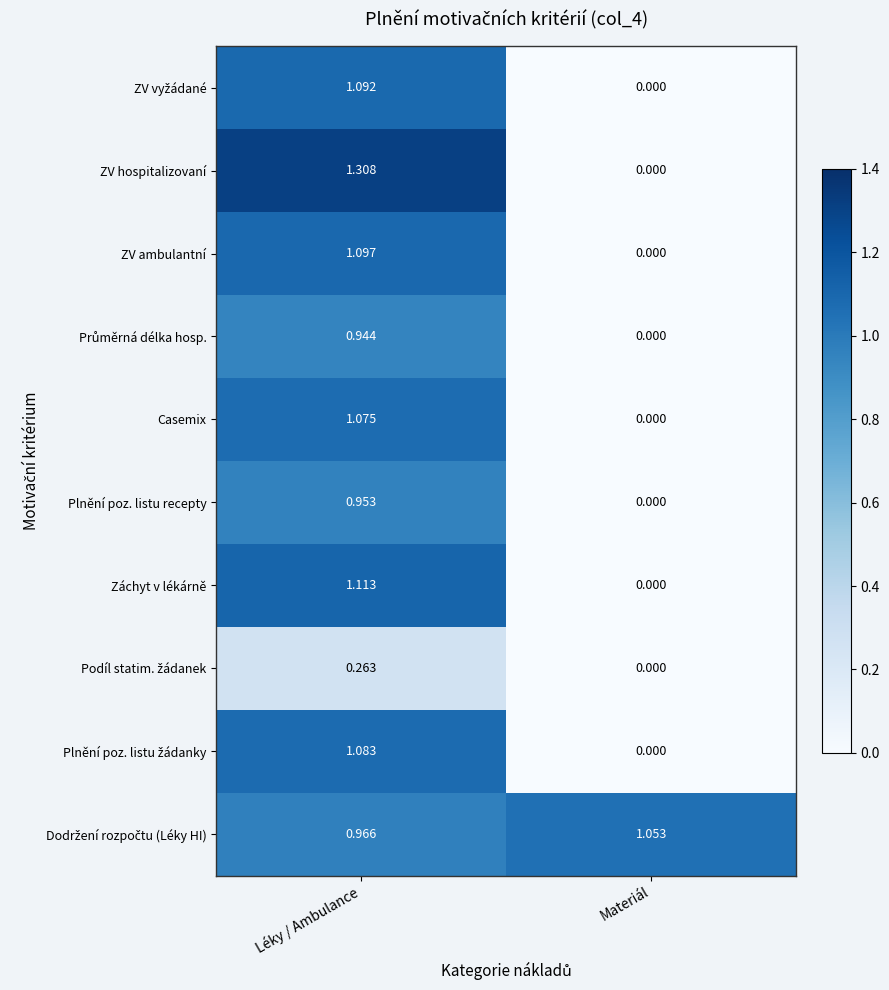

At which category does the chart reach its peak across all series?

Léky / Ambulance